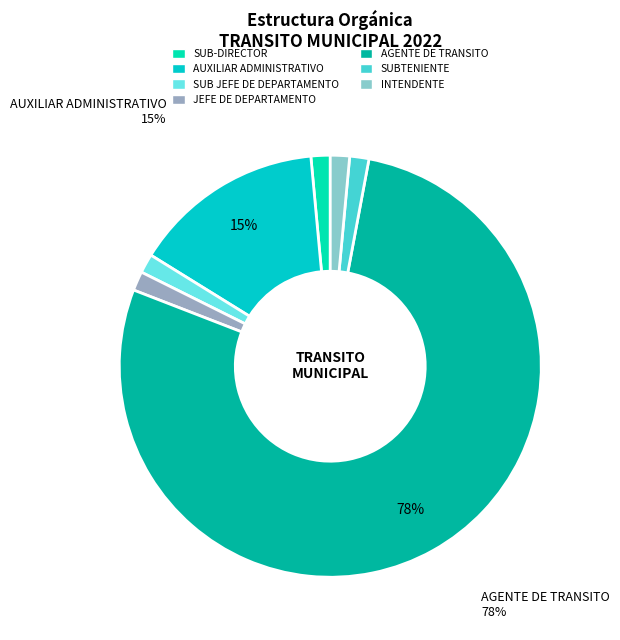

Is it true that AGENTE DE TRANSITO is 78% of the pie?

True